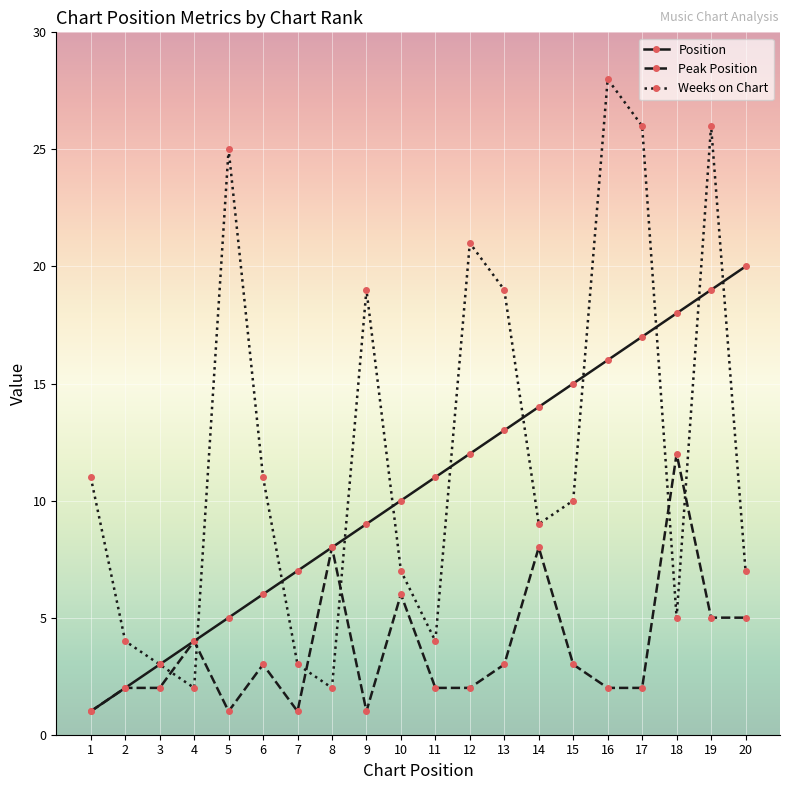

Count the number of categories in the chart.

20